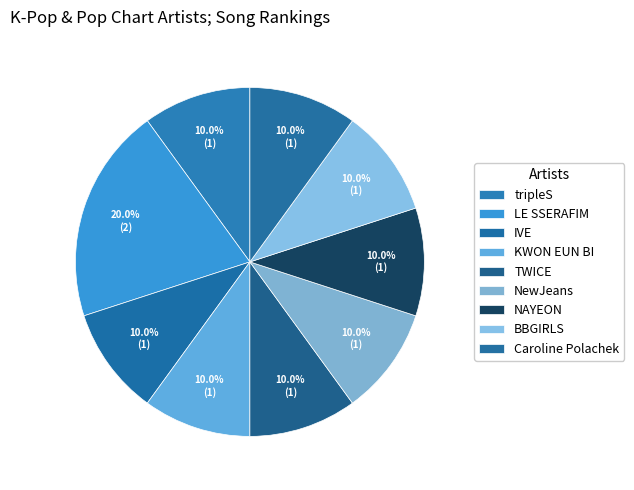

Count the number of slices in the pie.

9